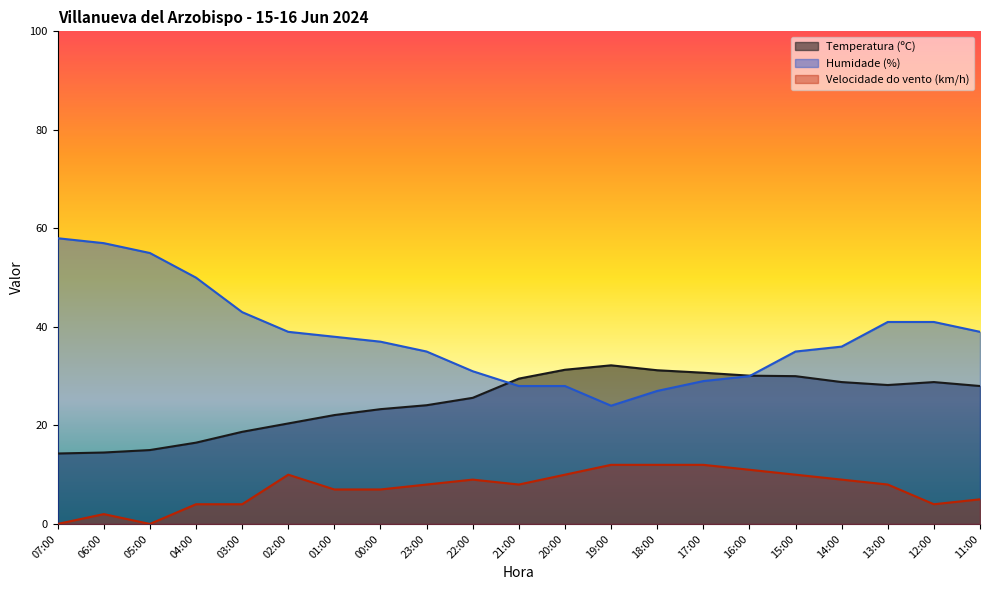

At which label does Velocidade do vento (km/h) first exceed 8?

02:00